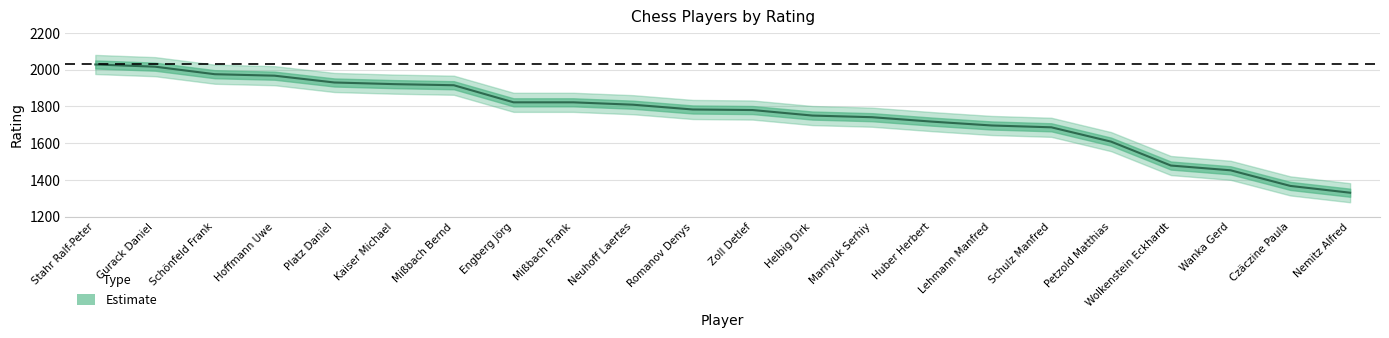

Reading left to right, what are all the values shown in this chart?

Stahr Ralf-Peter=2028	Gurack Daniel=2016	Schönfeld Frank=1975	Hoffmann Uwe=1967	Platz Daniel=1930	Kaiser Michael=1921	Mißbach Bernd=1915	Engberg Jörg=1822	Mißbach Frank=1822	Neuhoff Laertes=1809	Romanov Denys=1783	Zoll Detlef=1780	Helbig Dirk=1750	Marnyuk Serhiy=1741	Huber Herbert=1717	Lehmann Manfred=1696	Schulz Manfred=1686	Petzold Matthias=1608	Wolkenstein Eckhardt=1478	Wanka Gerd=1452	Czäczine Paula=1367	Nemitz Alfred=1330